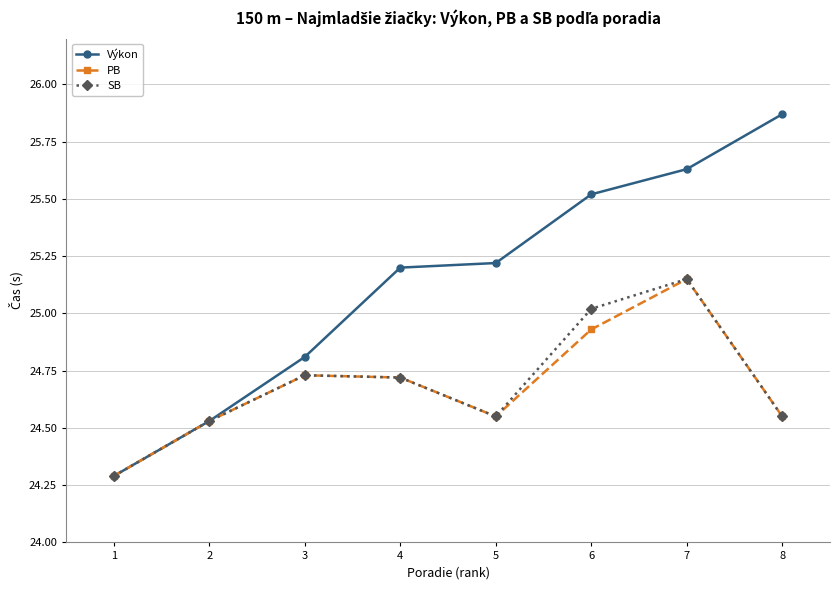

Which category has the highest value in the SB series?

7